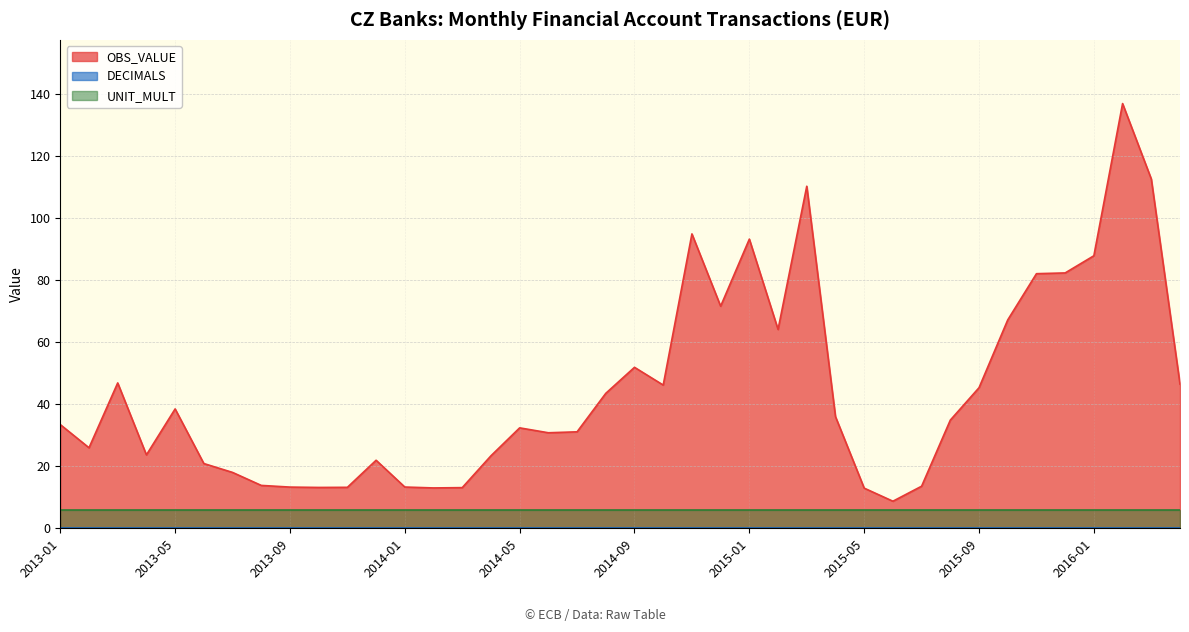

Which series has the largest total across all categories?

OBS_VALUE